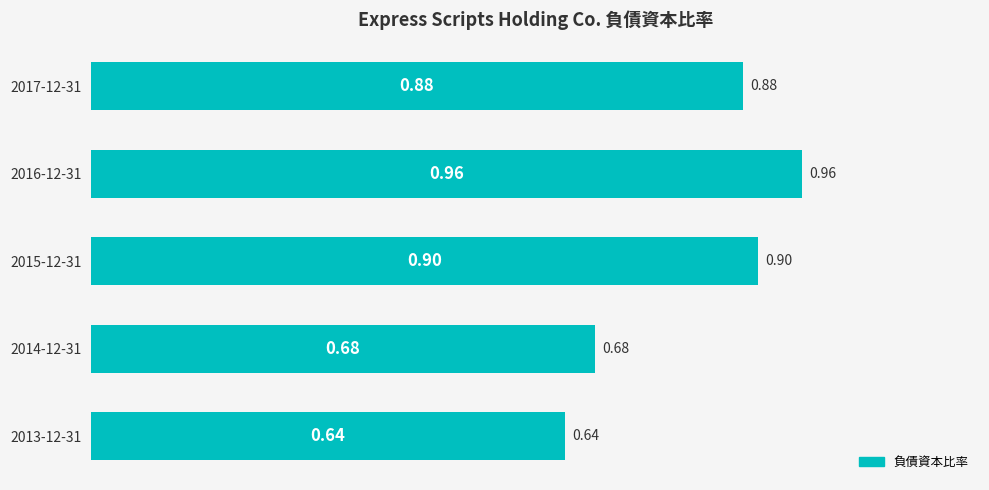

Rank the categories by value from lowest to highest.

2013-12-31, 2014-12-31, 2017-12-31, 2015-12-31, 2016-12-31